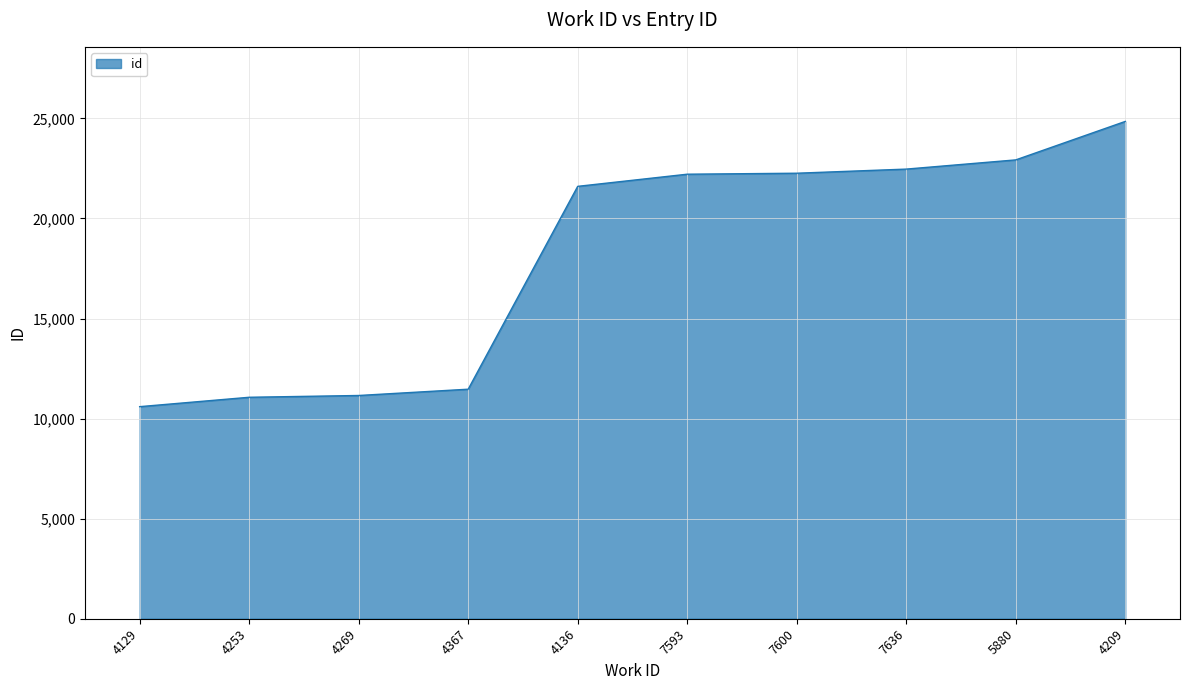

What is the difference between the maximum and second lowest values?

13783